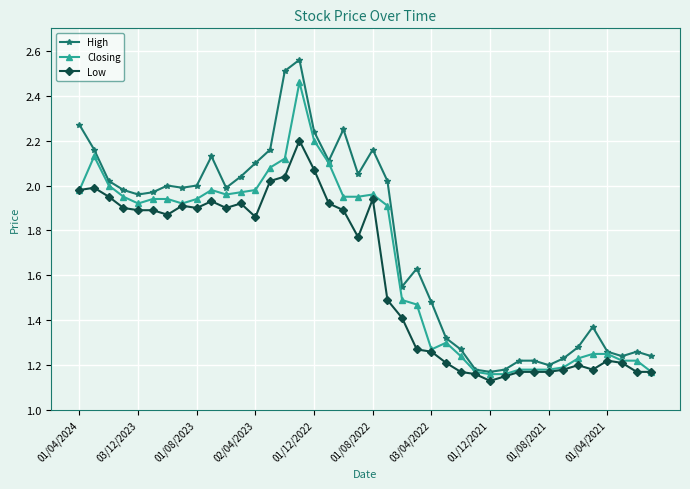

True or false: Closing has more than 2 points higher than both neighbors.

True